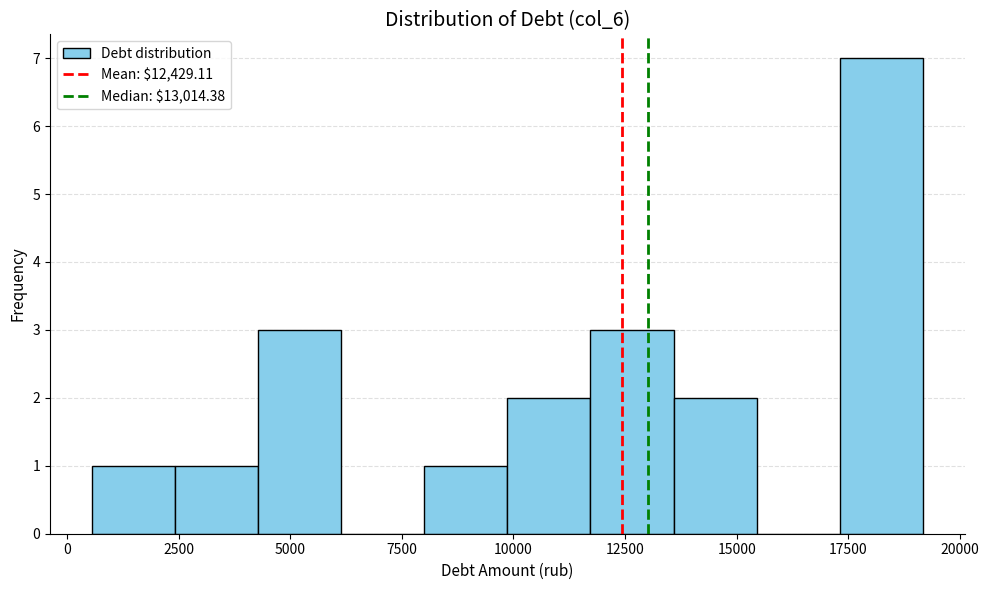

Read against the x-axis, roughly where is the centre of the tallest bar?

18000